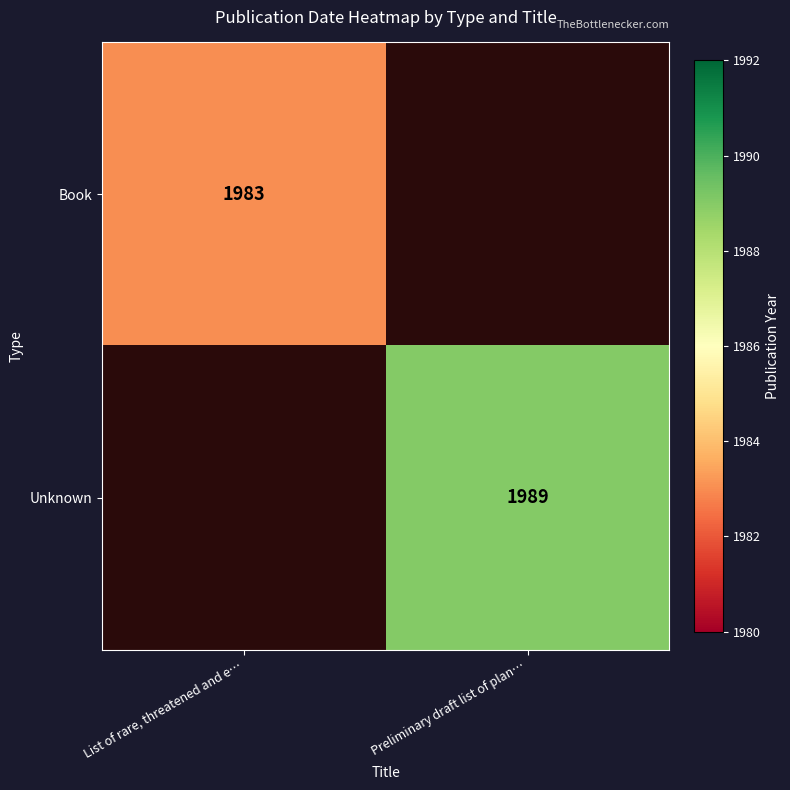

Is it true that Unknown equals 2982 at Preliminary draft list of plan…?

False